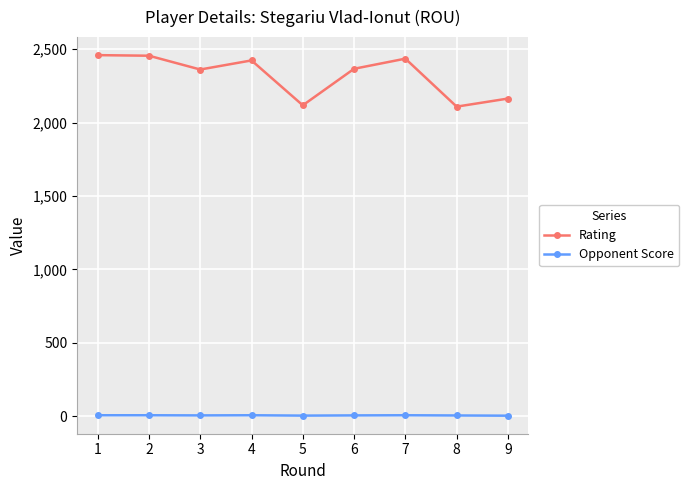

At which category does Rating reach its first local valley?

3